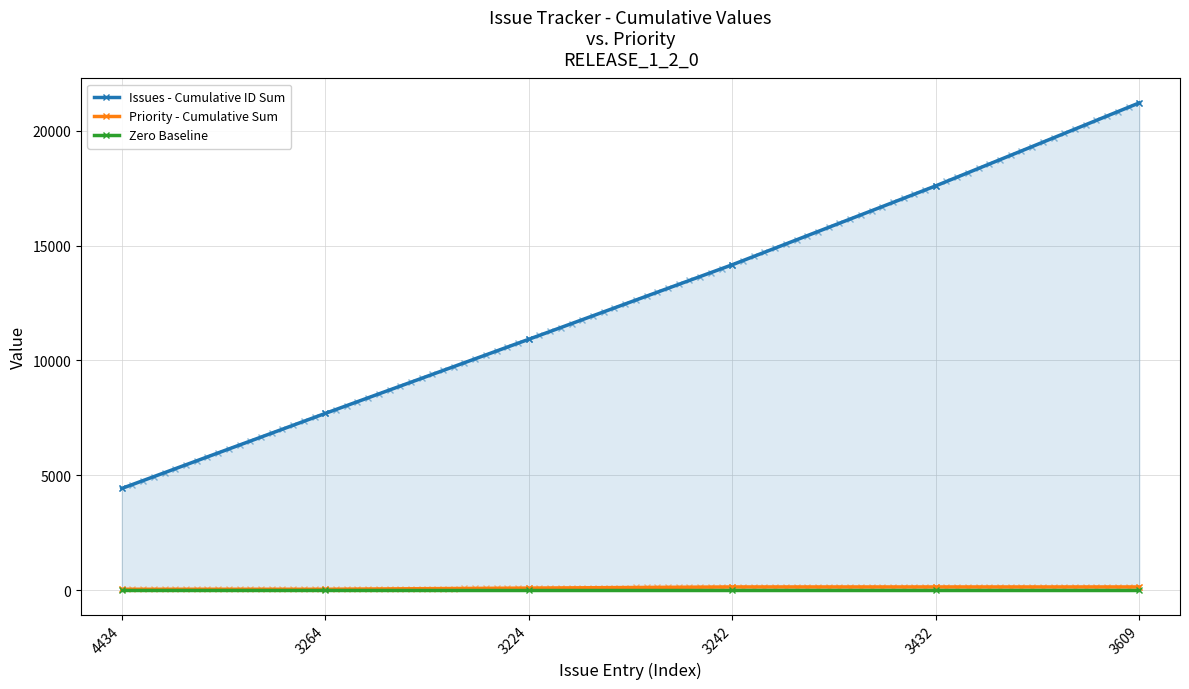

At which label is Priority - Cumulative Sum closest to 100?

3224